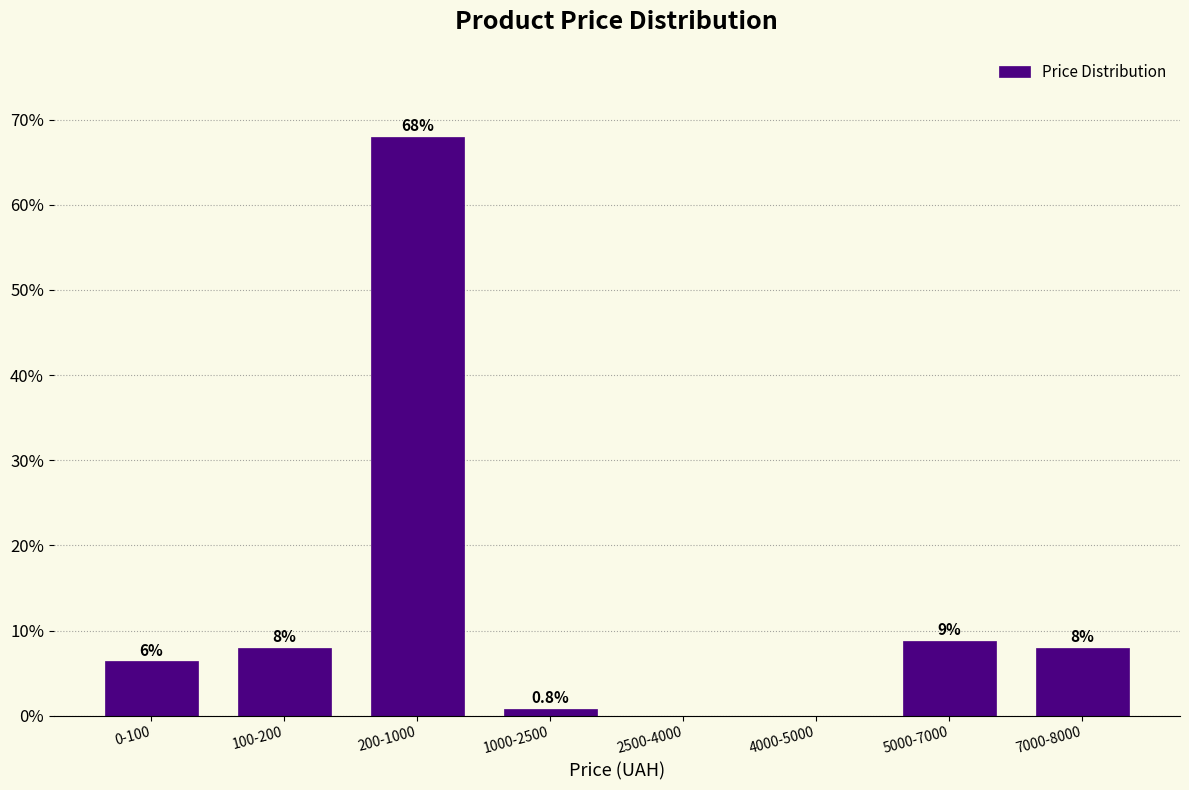

Reading left to right, what are all the values shown in this chart?

0-100=6.4	100-200=8.0	200-1000=68.0	1000-2500=0.8	2500-4000=0.0	4000-5000=0.0	5000-7000=8.8	7000-8000=8.0